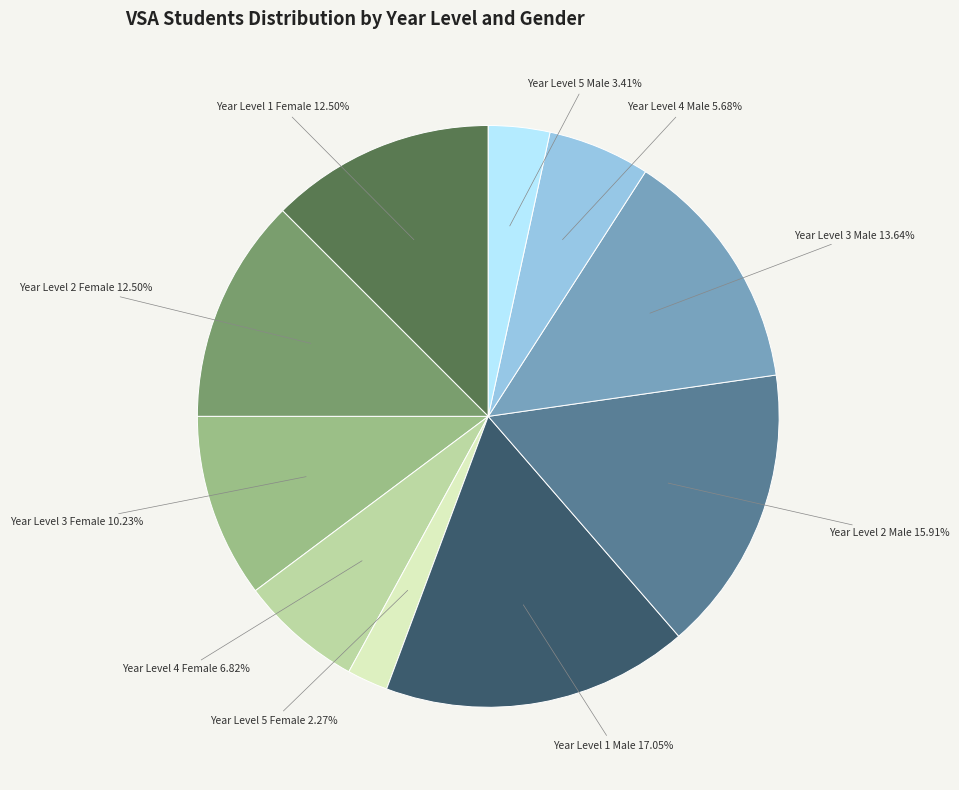

Which slice is the largest?

Year Level 1 Male